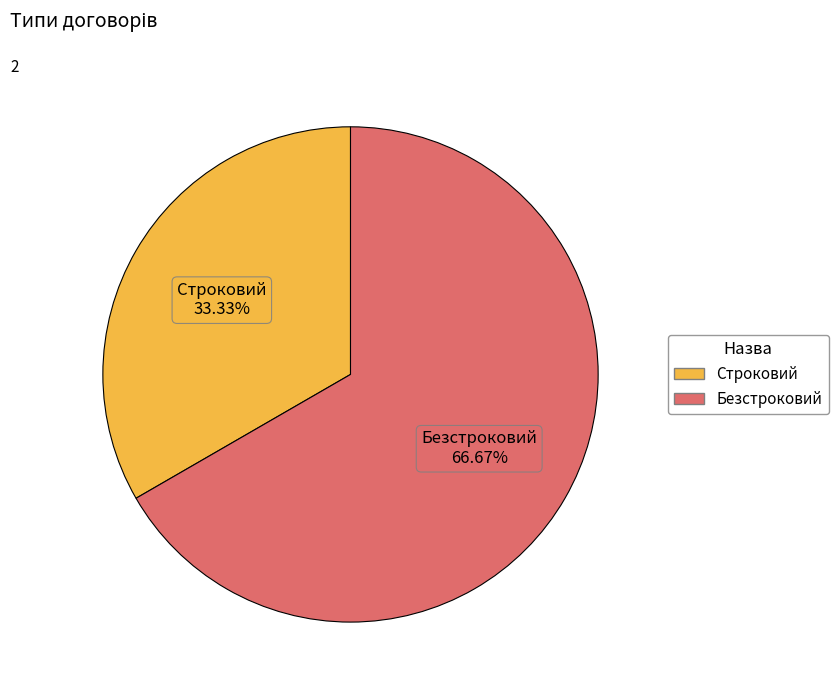

Is it true that Безстроковий is 54% of the pie?

False